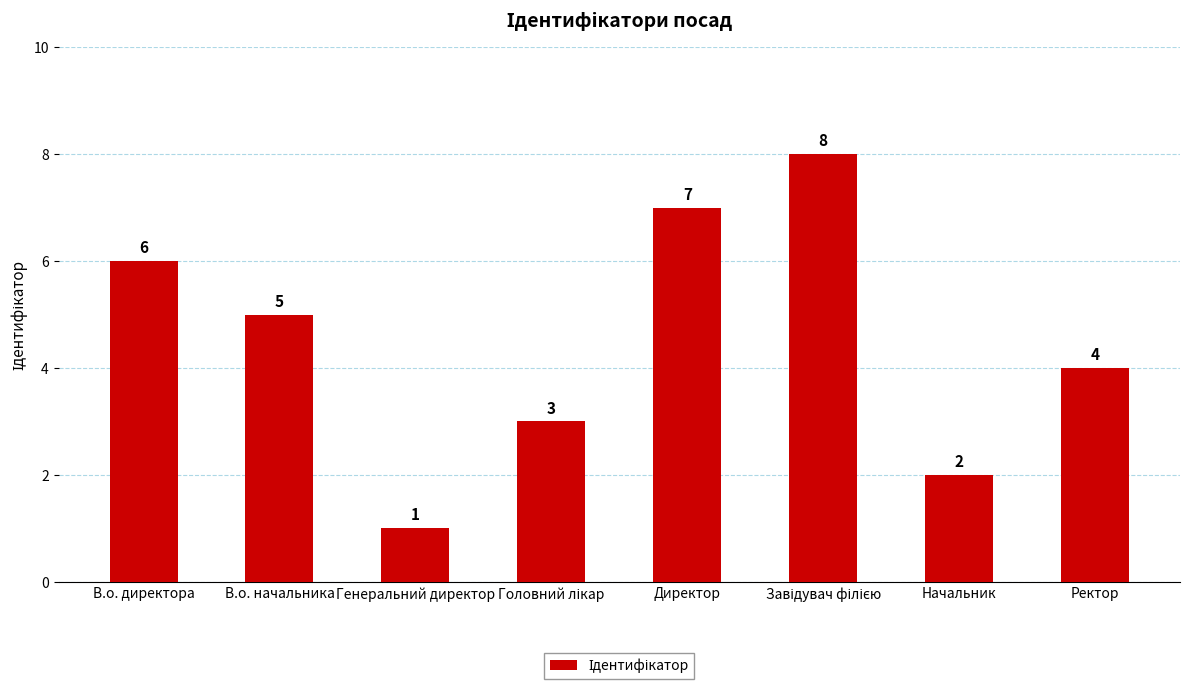

What is the ratio of the value at В.о. директора to the value at В.о. начальника?

1.2